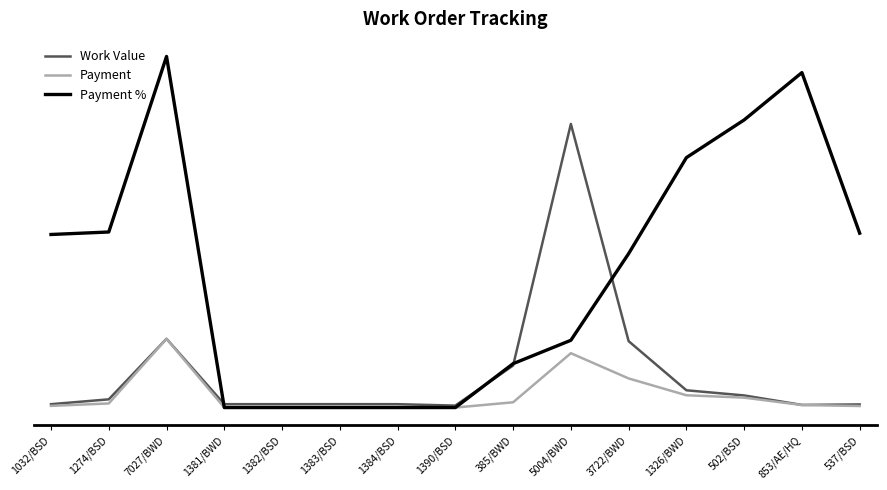

Does the chart have visible grid lines?

No